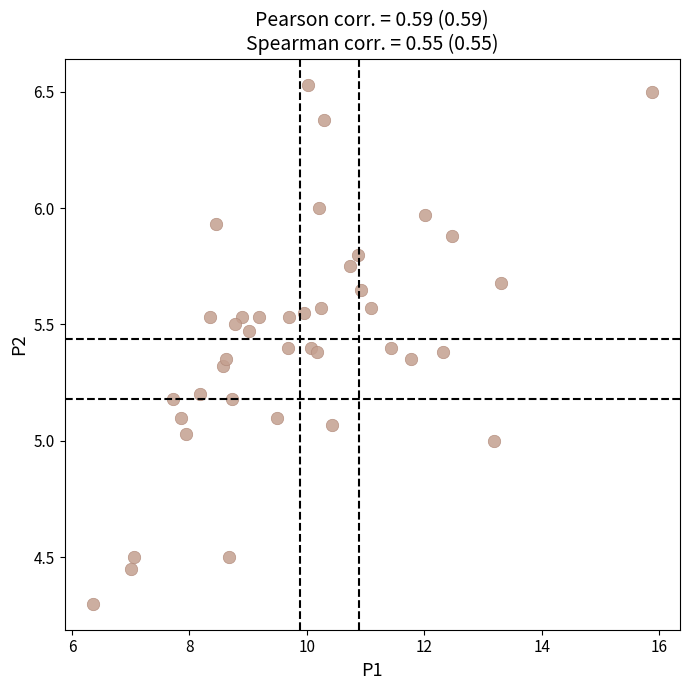

What is the range of Y values (max minus min)?

2.2